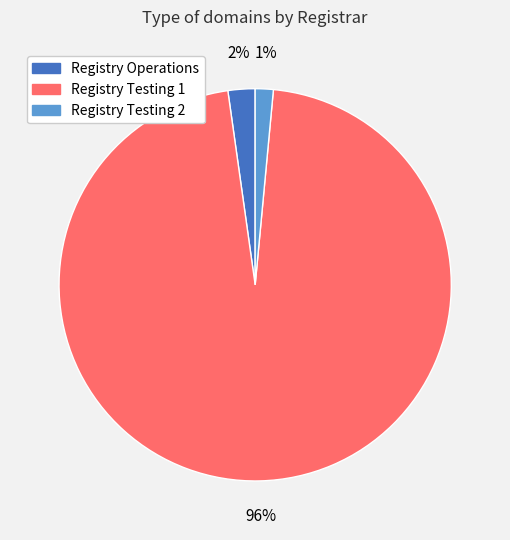

To the nearest percent, what percentage of the pie is Registry Testing 2?

1%